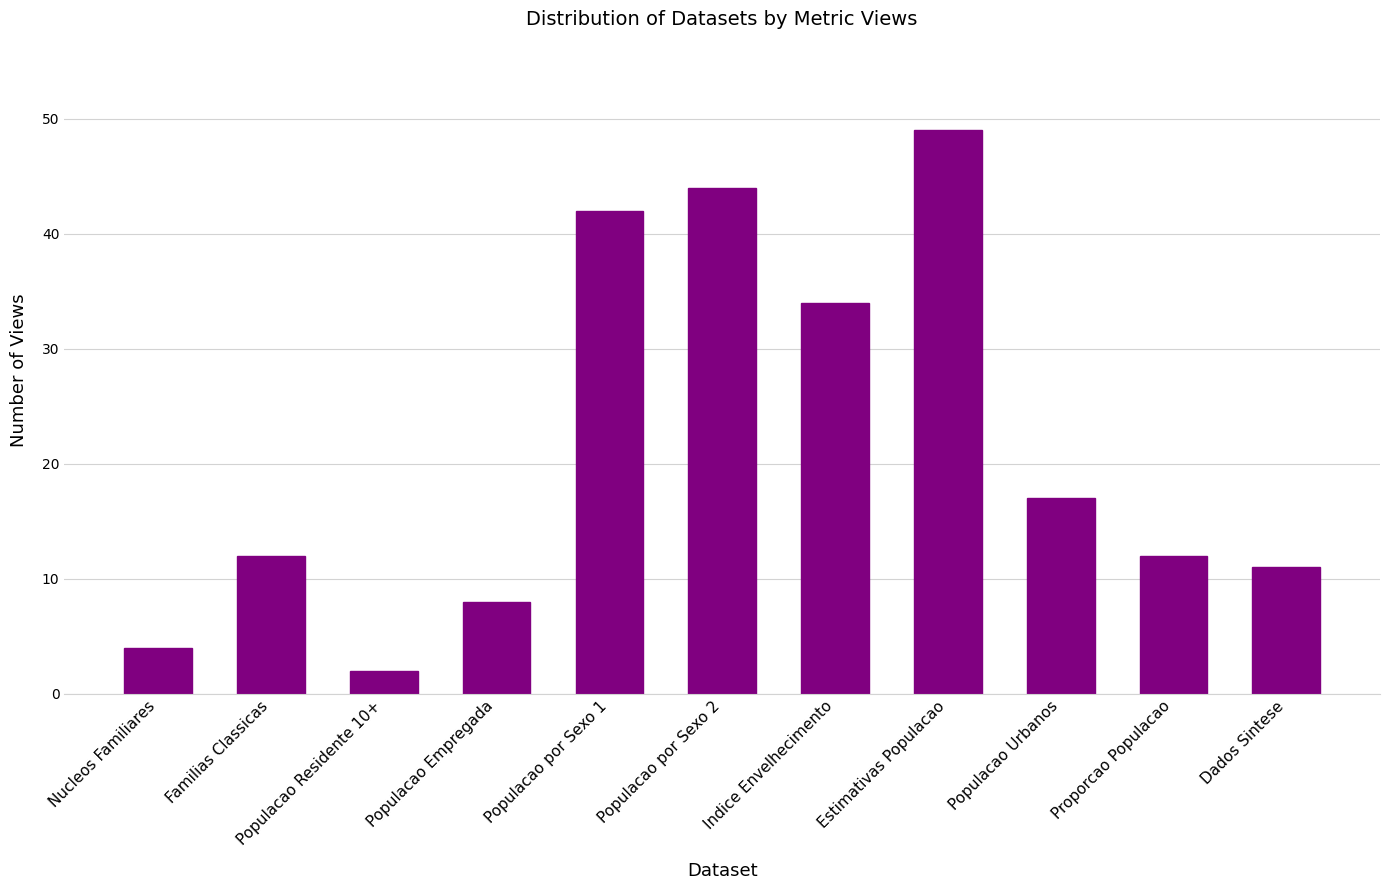

Does the chart contain stacked bars?

No